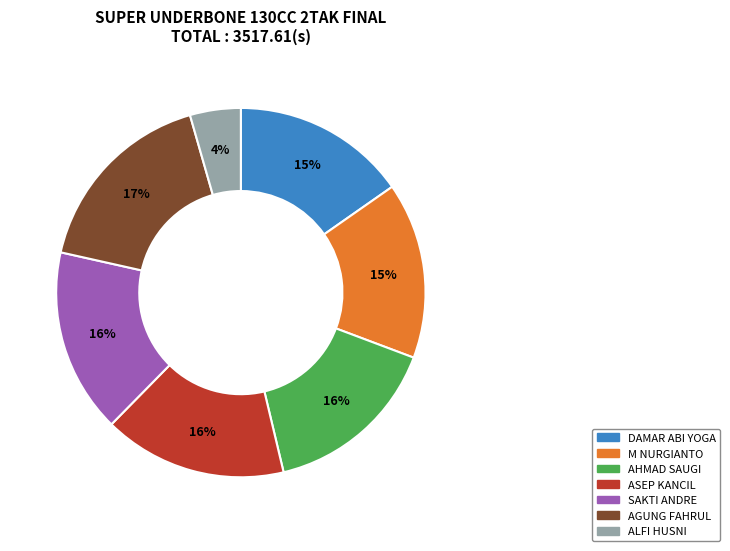

What percentage is the AGUNG FAHRUL slice, to the nearest percent?

17%